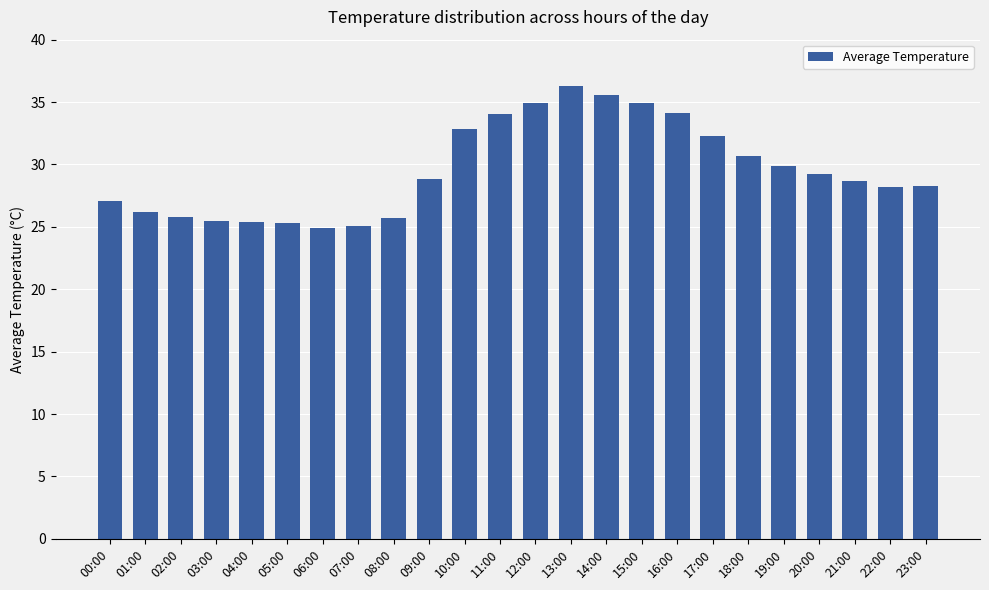

What is the minimum value shown in the chart?

24.9